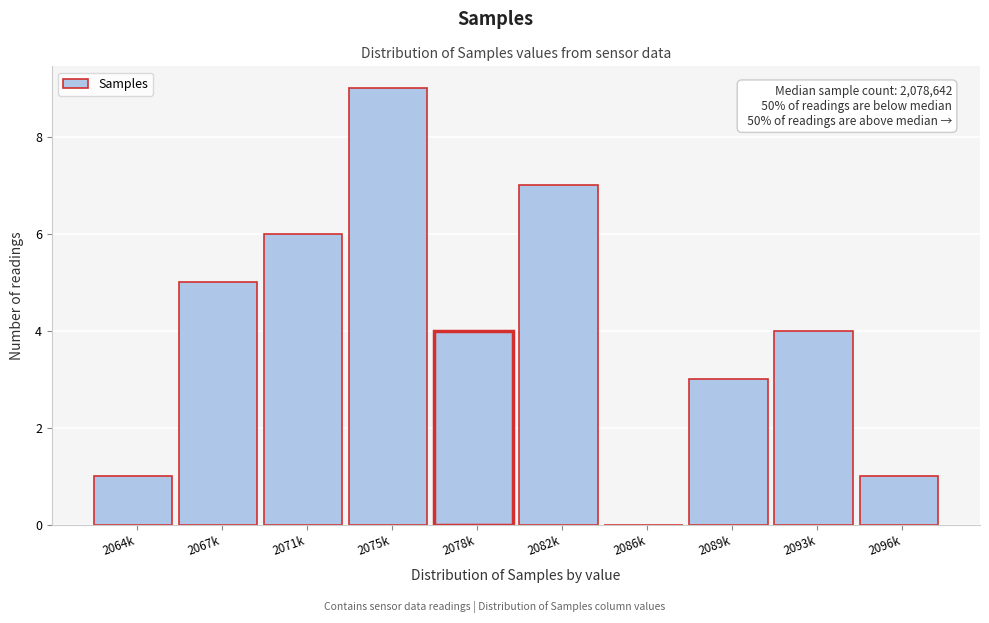

Reading left to right, extract all data points from this chart.

2064k=1	2067k=5	2071k=6	2075k=9	2078k=4	2082k=7	2086k=0	2089k=3	2093k=4	2096k=1